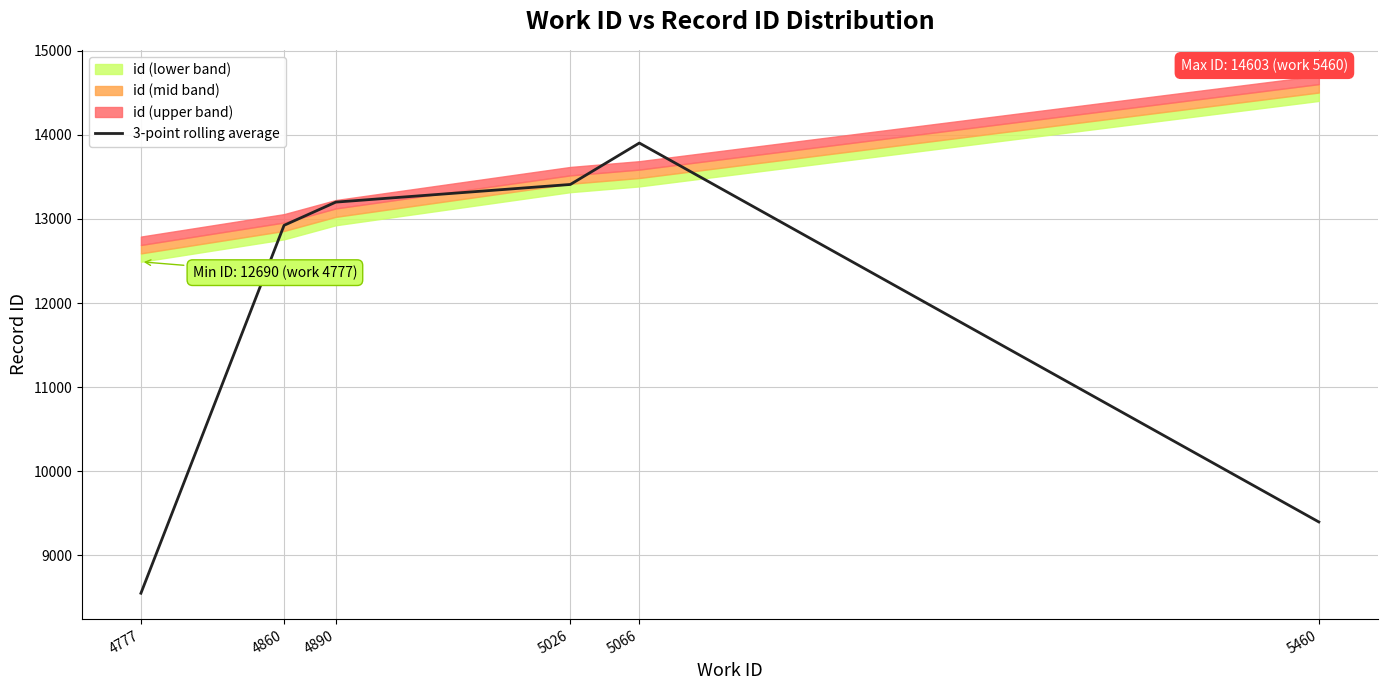

What is the difference between the maximum and minimum values?

5353.7